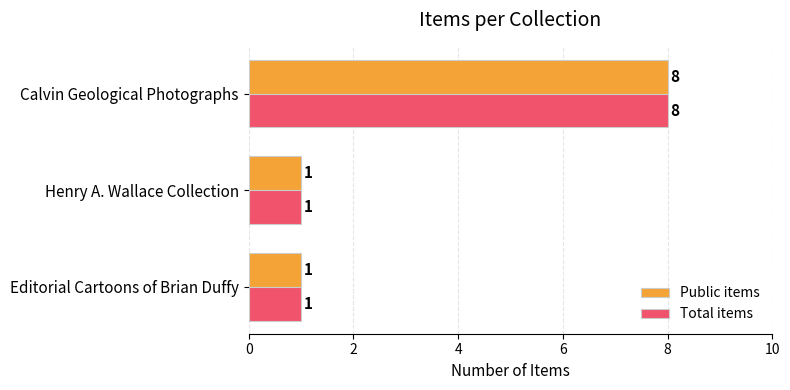

What are all the series names shown in the legend?

Public items, Total items